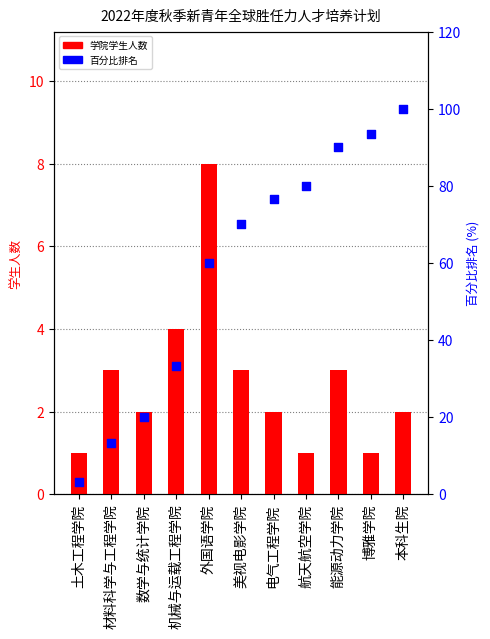

At how many categories does at least one series exceed 22?

8